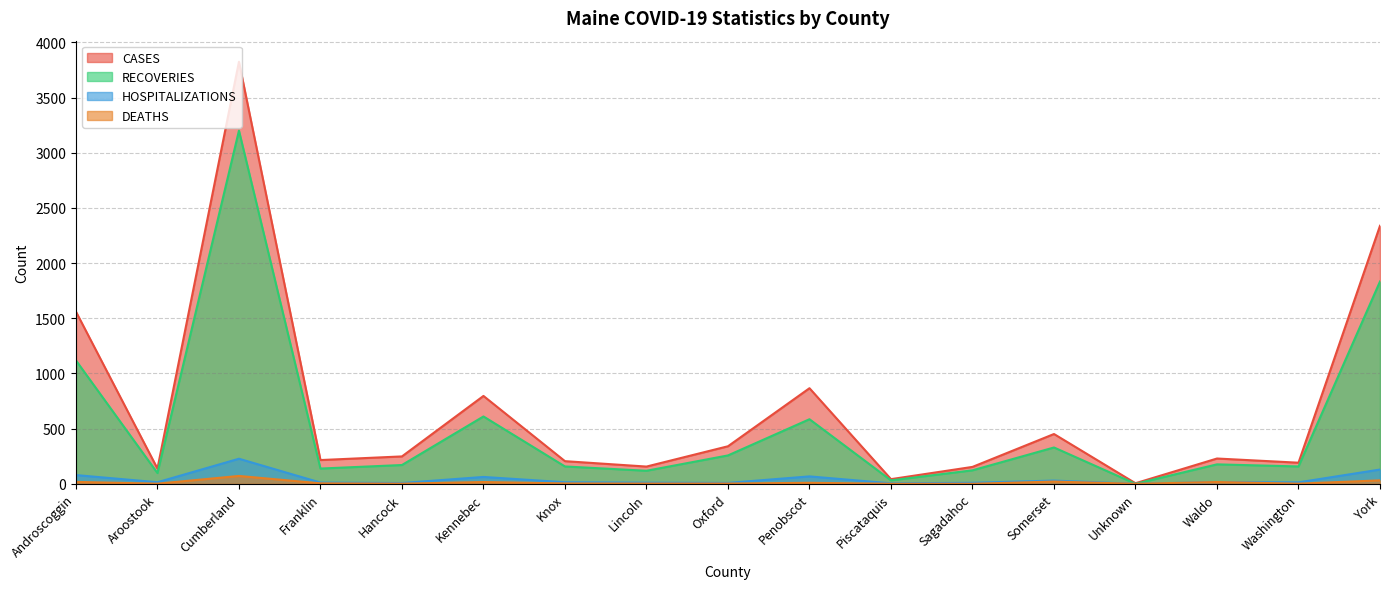

Where is the first local maximum for DEATHS?

Cumberland